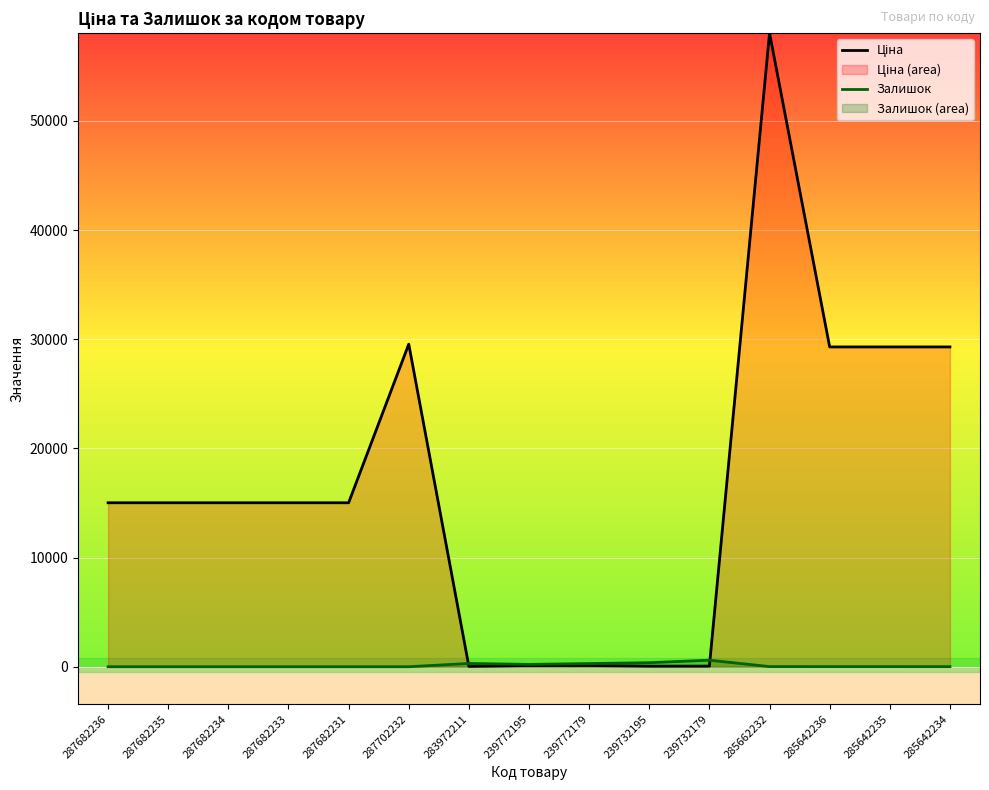

List the labels in order of Ціна value, largest first.

285662232, 287702232, 285642236, 285642235, 285642234, 287682236, 287682235, 287682234, 287682233, 287682231, 239772195, 239772179, 239732195, 239732179, 283972211